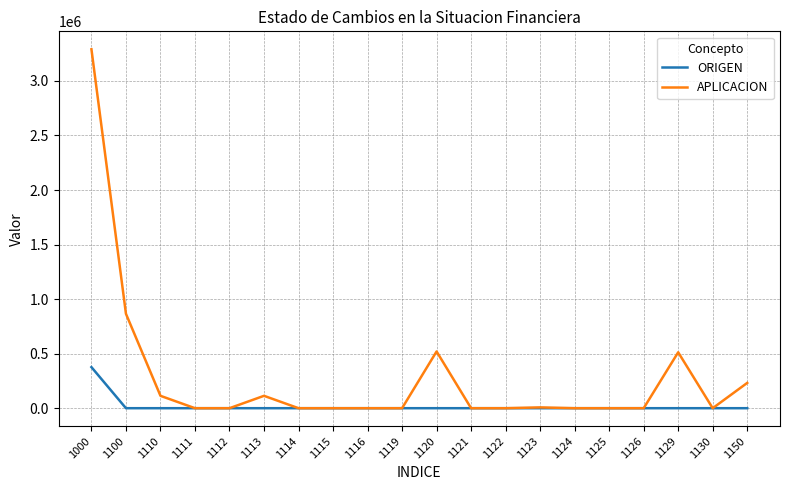

At which category is the sum across all series the highest?

1000